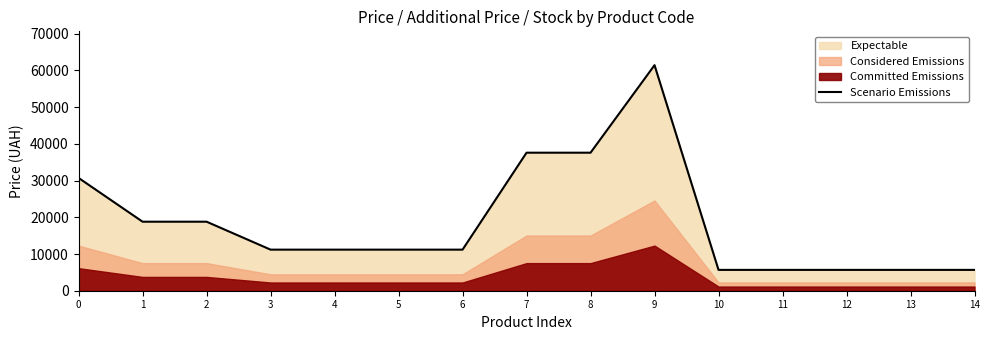

How many data points are less than 11188?

5